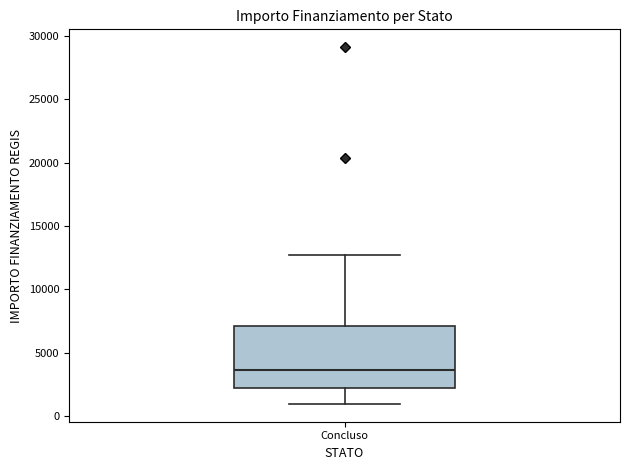

Transcribe this box plot: give where the median line is, the range the box spans, and where the two whiskers end, as read against the y-axis. The values are not printed on the chart, so give them approximately, as read against the axis.

median 3500, box 2000 to 7000, whiskers 1000 to 12500